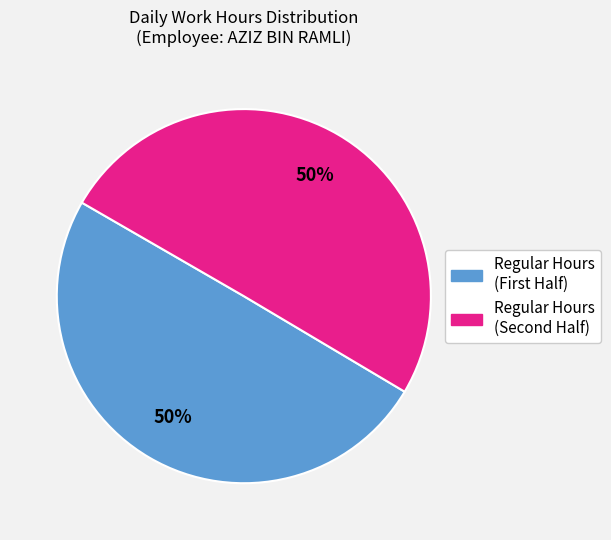

To the nearest percent, what is the average slice percentage?

50%